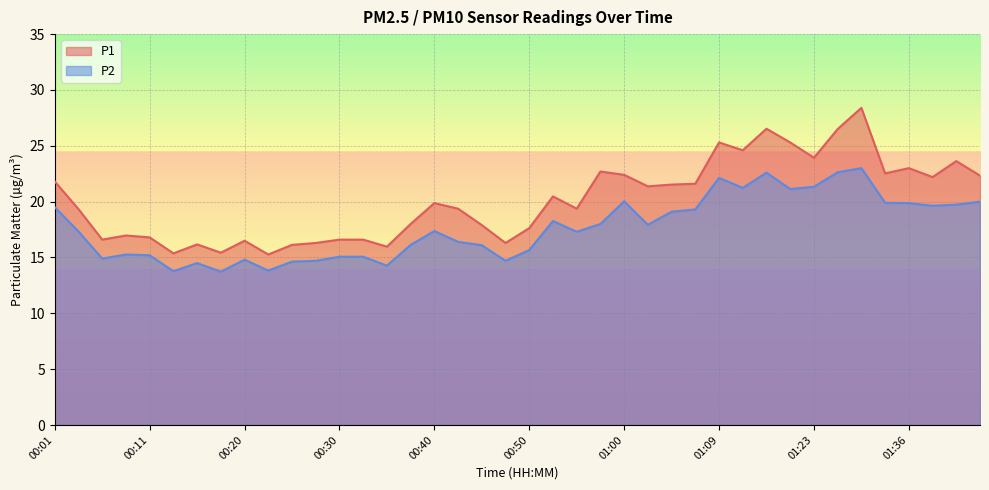

At which label is P2 closest to 18?

00:57